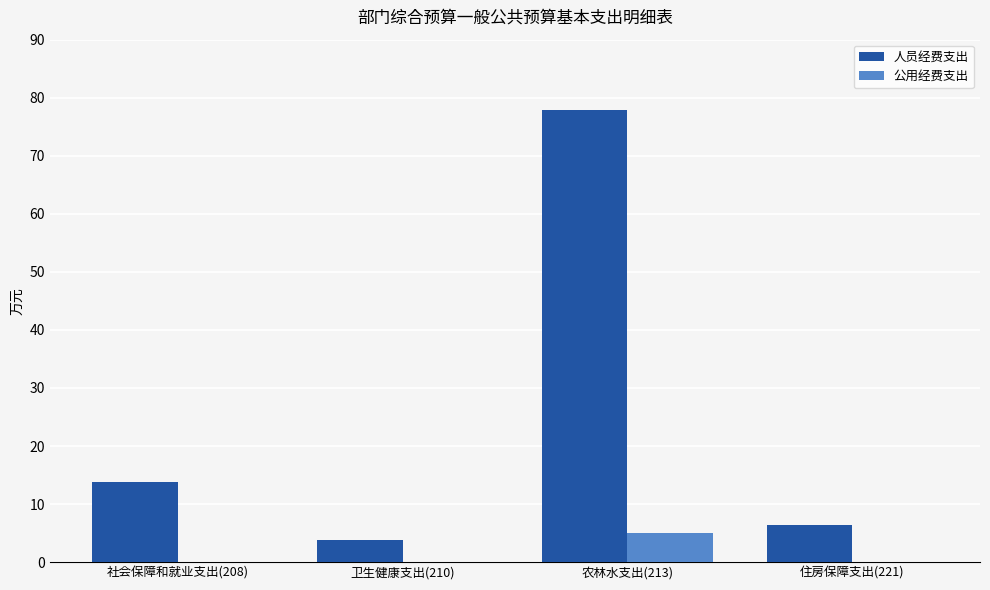

What is the sum of the 人员经费支出 values at 社会保障和就业支出(208) and 农林水支出(213)?

91.6